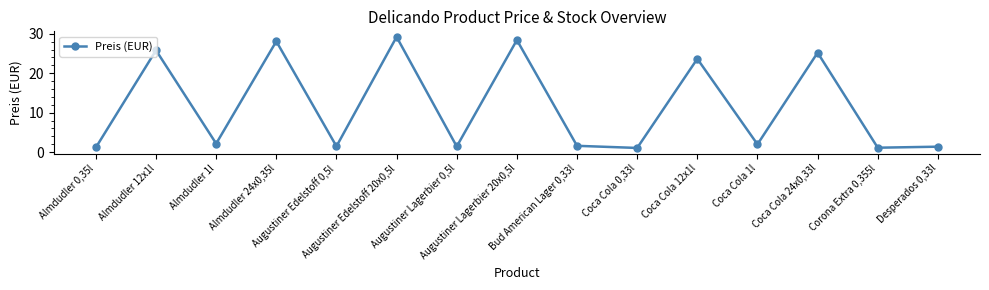

Which has a higher value, Augustiner Lagerbier 0,5l or Augustiner Edelstoff 20x0,5l?

Augustiner Edelstoff 20x0,5l